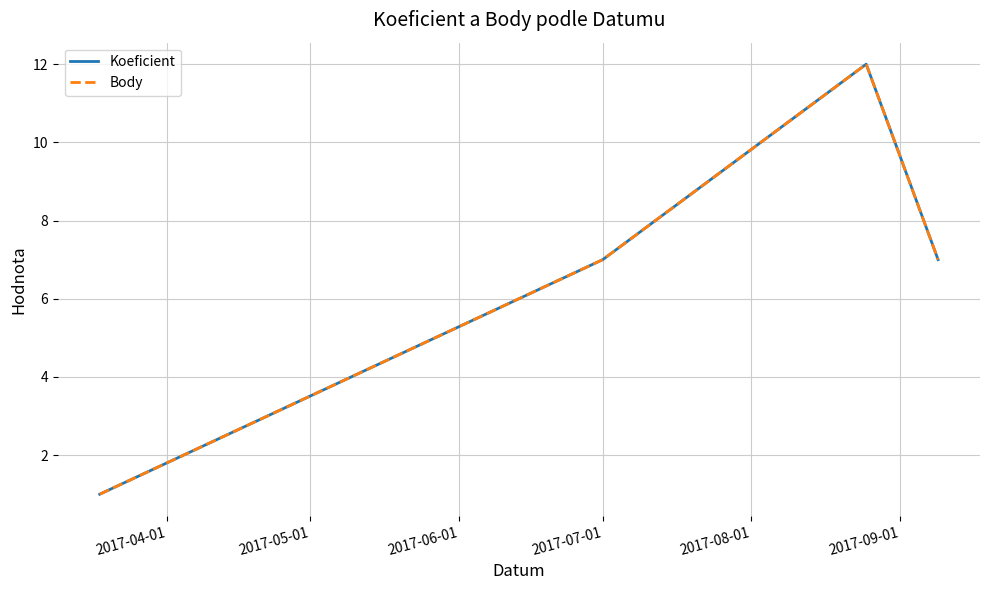

Which series has the widest spread of values?

Koeficient